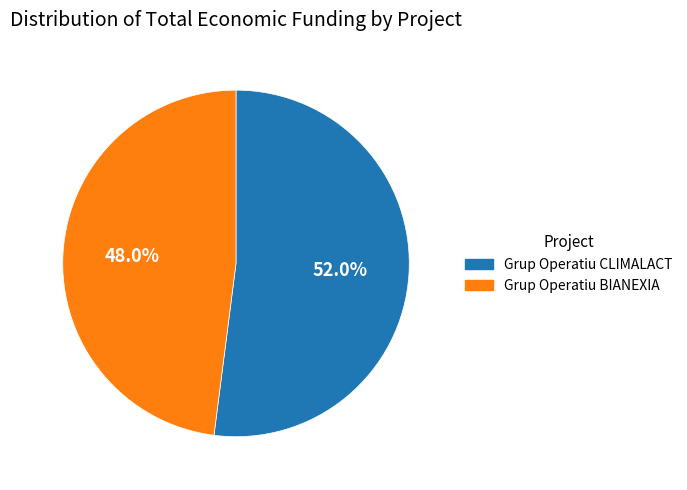

What percentage do Grup Operatiu BIANEXIA and Grup Operatiu CLIMALACT together represent?

100.0%